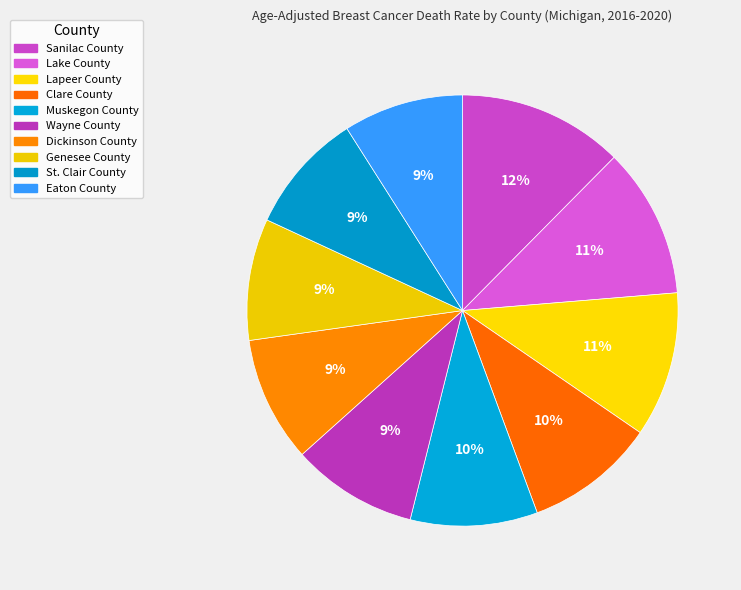

To the nearest percent, what percentage of the pie is St. Clair County?

9%